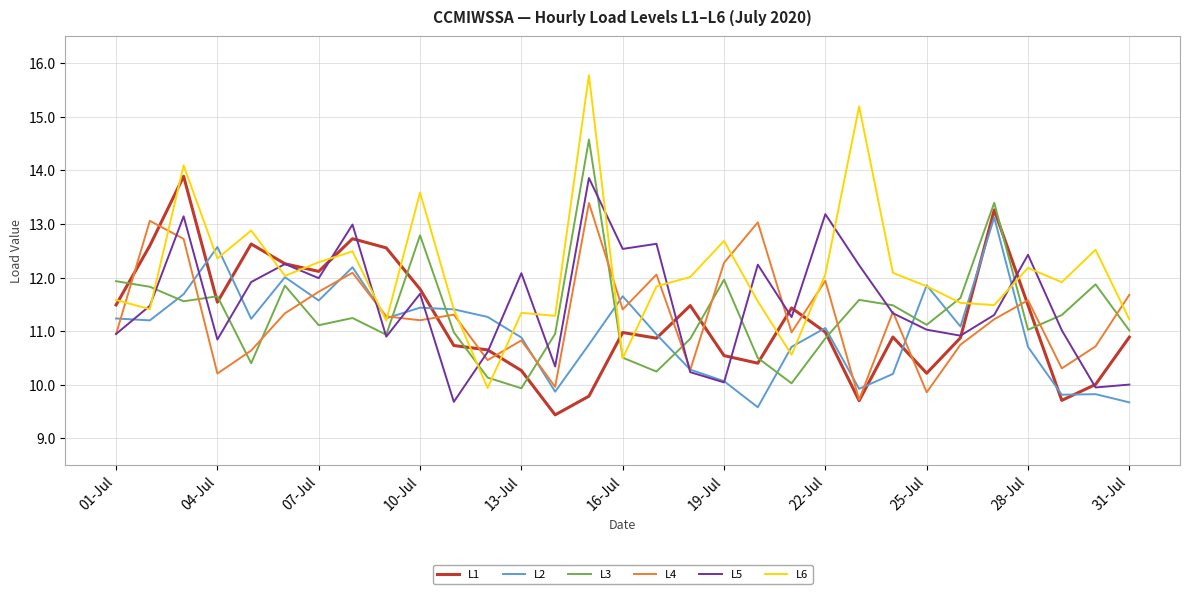

What is the lowest value of the L2 series?

9.6